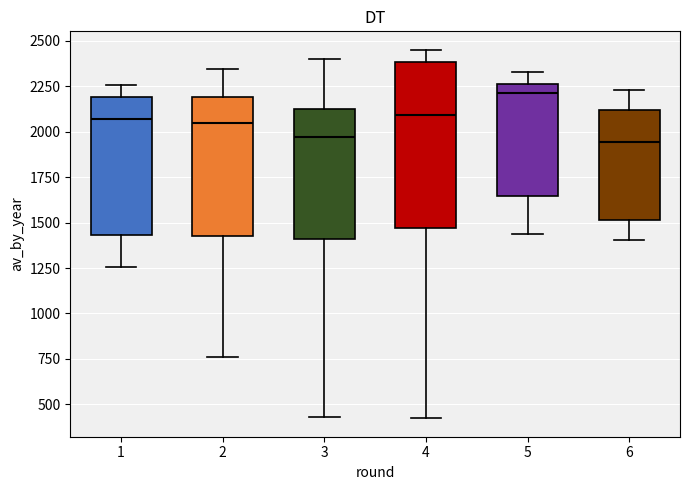

Where does the upper whisker of the box at x = 4 end on the y-axis? The values are not printed on the chart, so give them approximately, as read against the axis.

2450